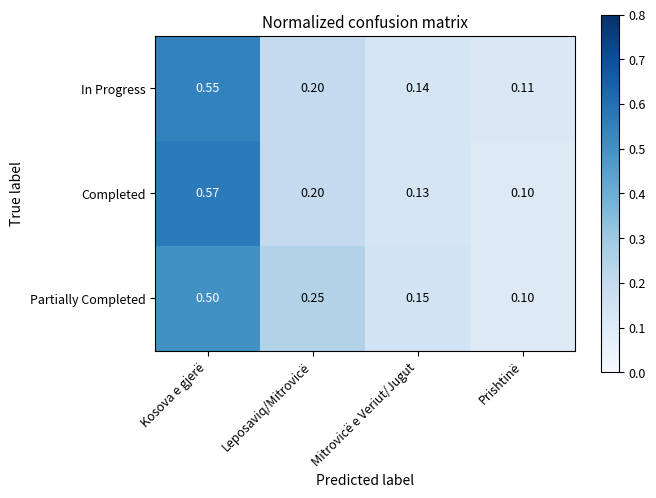

Which series has the widest spread of values?

Completed